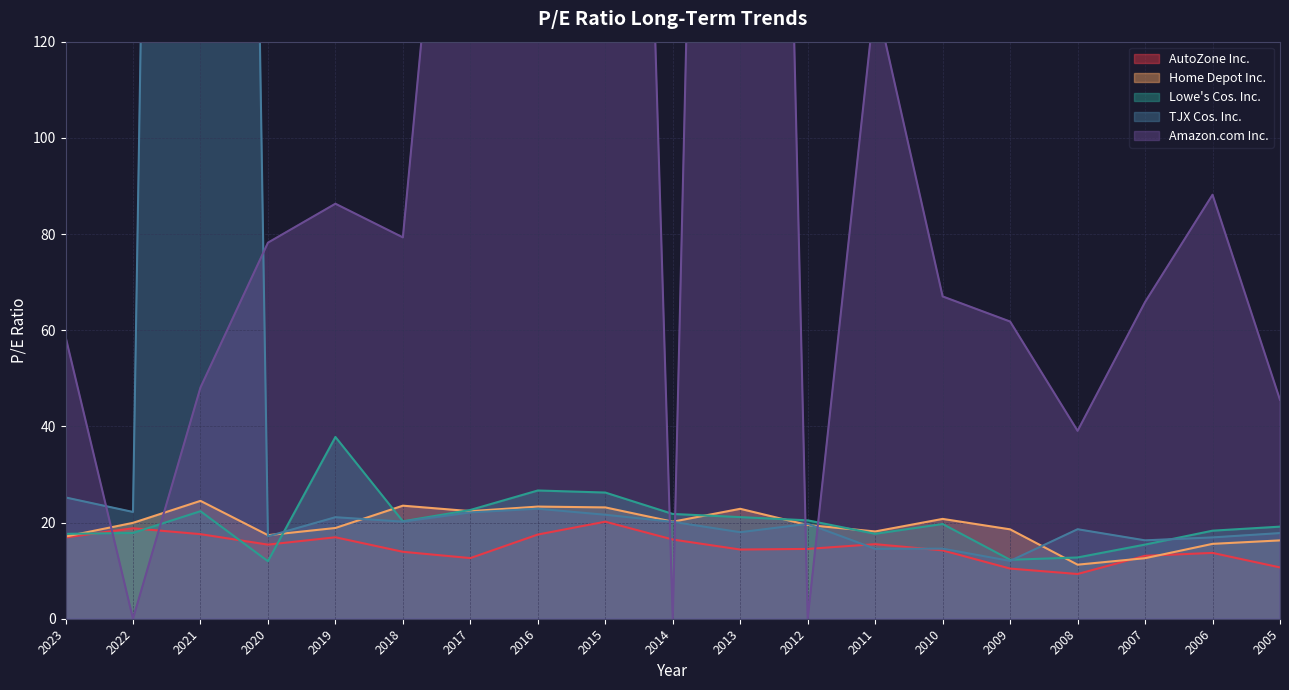

True or false: Lowe's Cos. Inc. has a value of 4.7 at 2007.

False